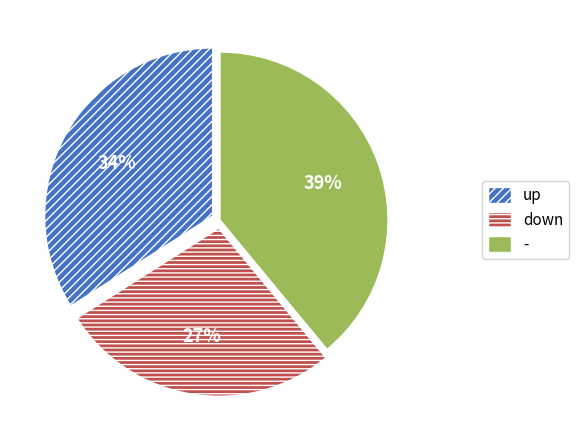

Which category has the smallest portion of the pie?

down